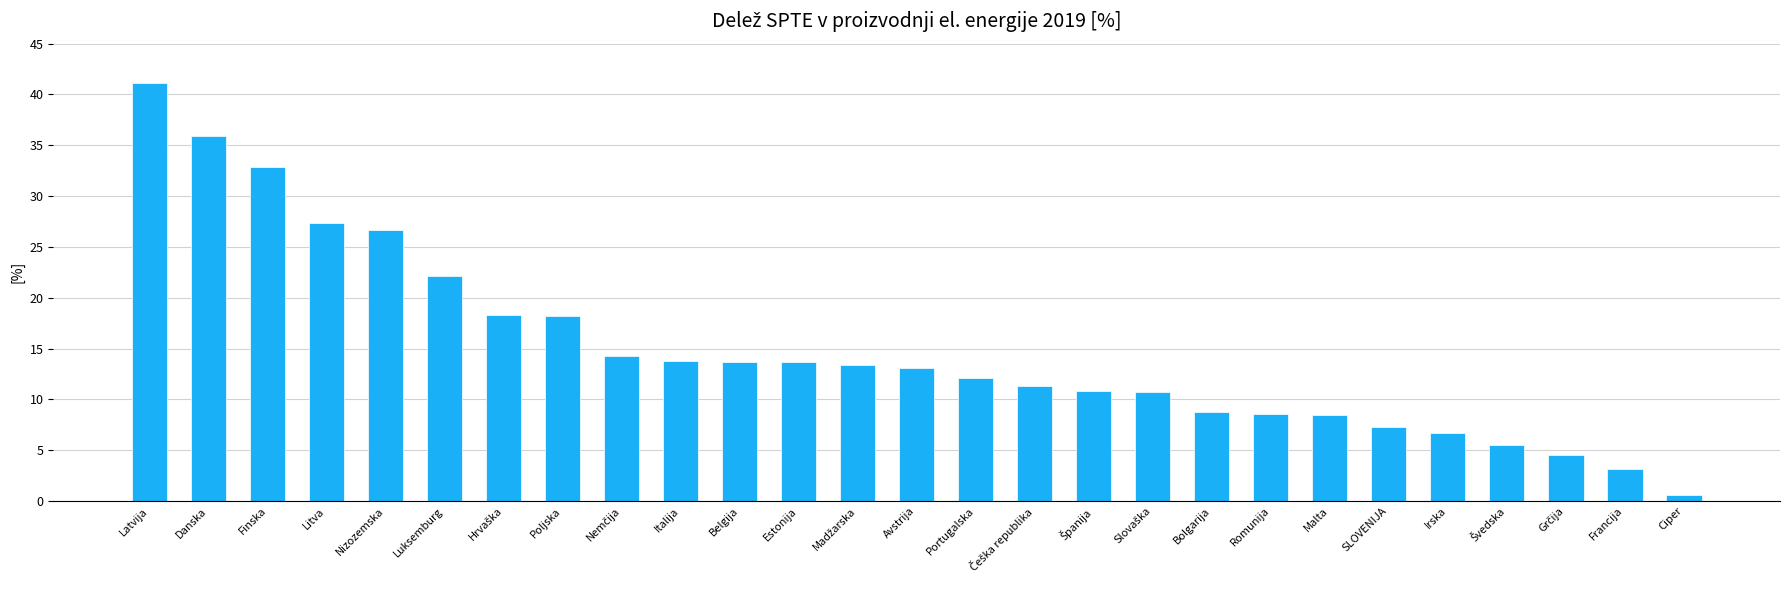

What is the label of the 26th bar from the left?

Francija